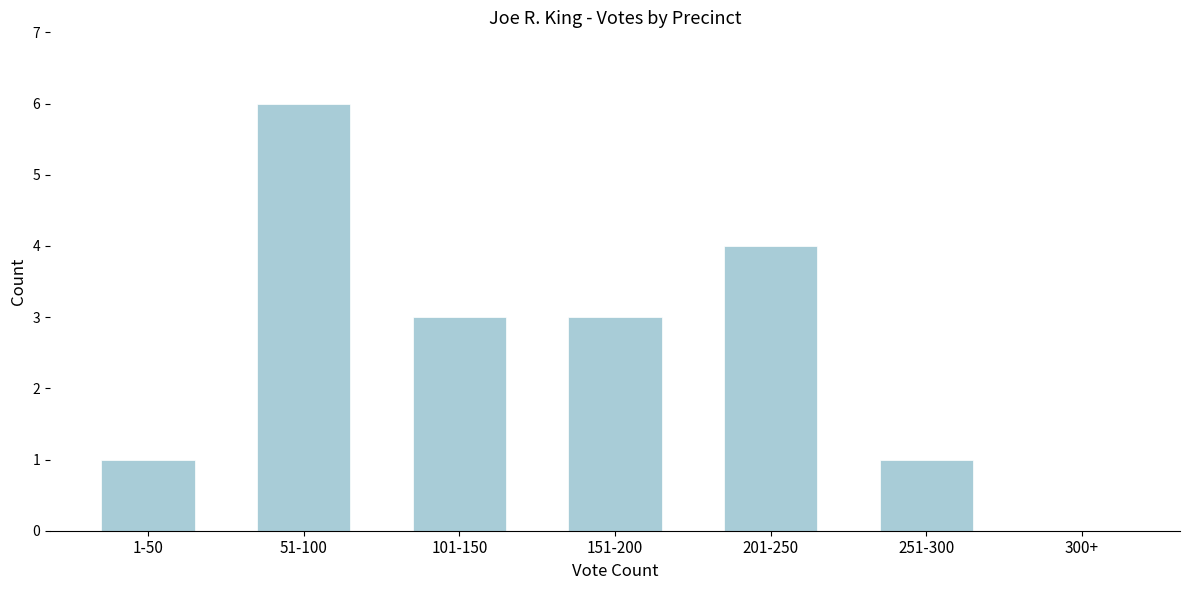

Reading right to left, what are all the values shown in this chart?

300+=0	251-300=1	201-250=4	151-200=3	101-150=3	51-100=6	1-50=1